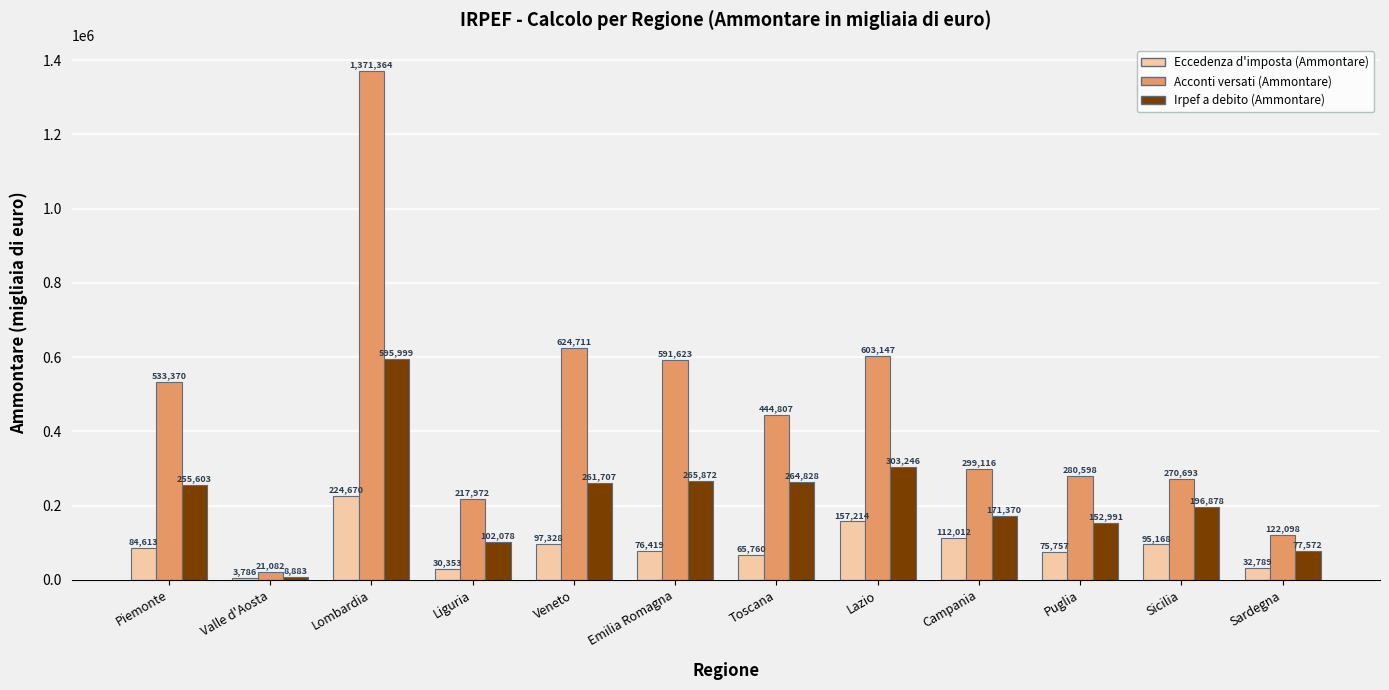

What is the sum of the Acconti versati (Ammontare) values at Valle d'Aosta and Campania?

320198